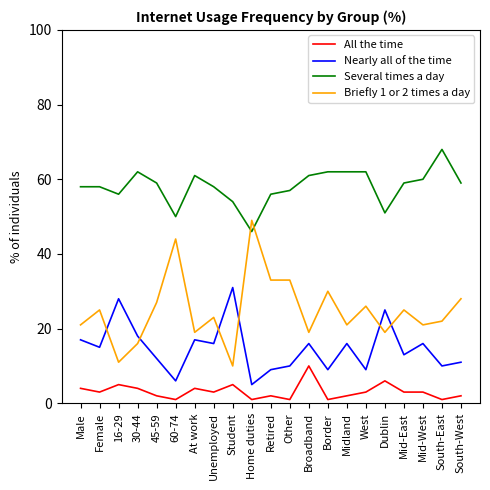

What is the spread (max minus min) of values at Student?

49